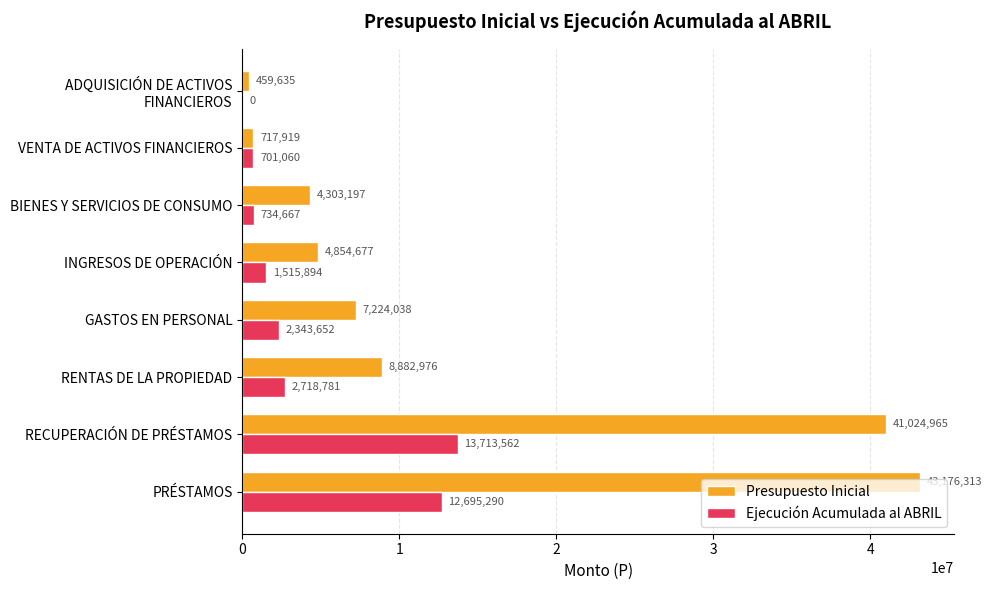

What is the average value of the Ejecución Acumulada al ABRIL series?

4302863